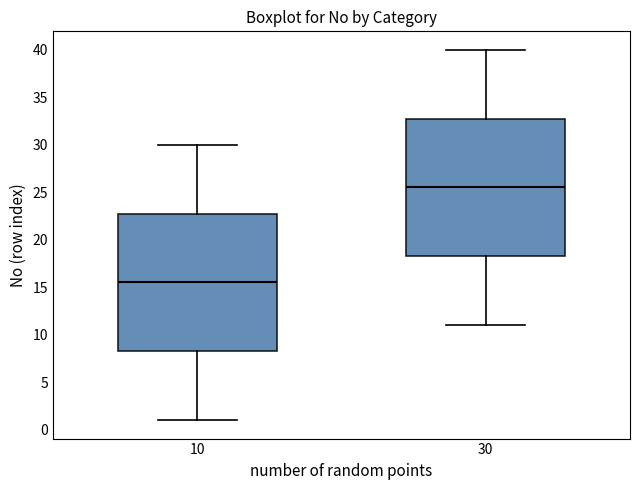

Where is the lower edge of the box at x = 10 on the y-axis? The values are not printed on the chart, so give them approximately, as read against the axis.

8.5